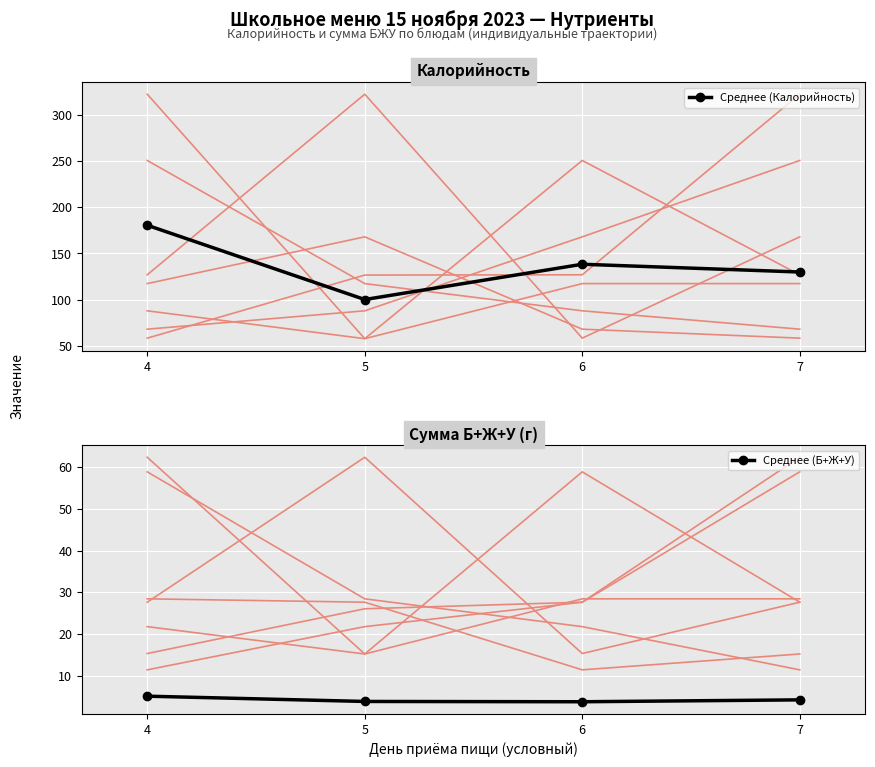

At which label does Среднее (Б+Ж+У) first exceed 4?

4